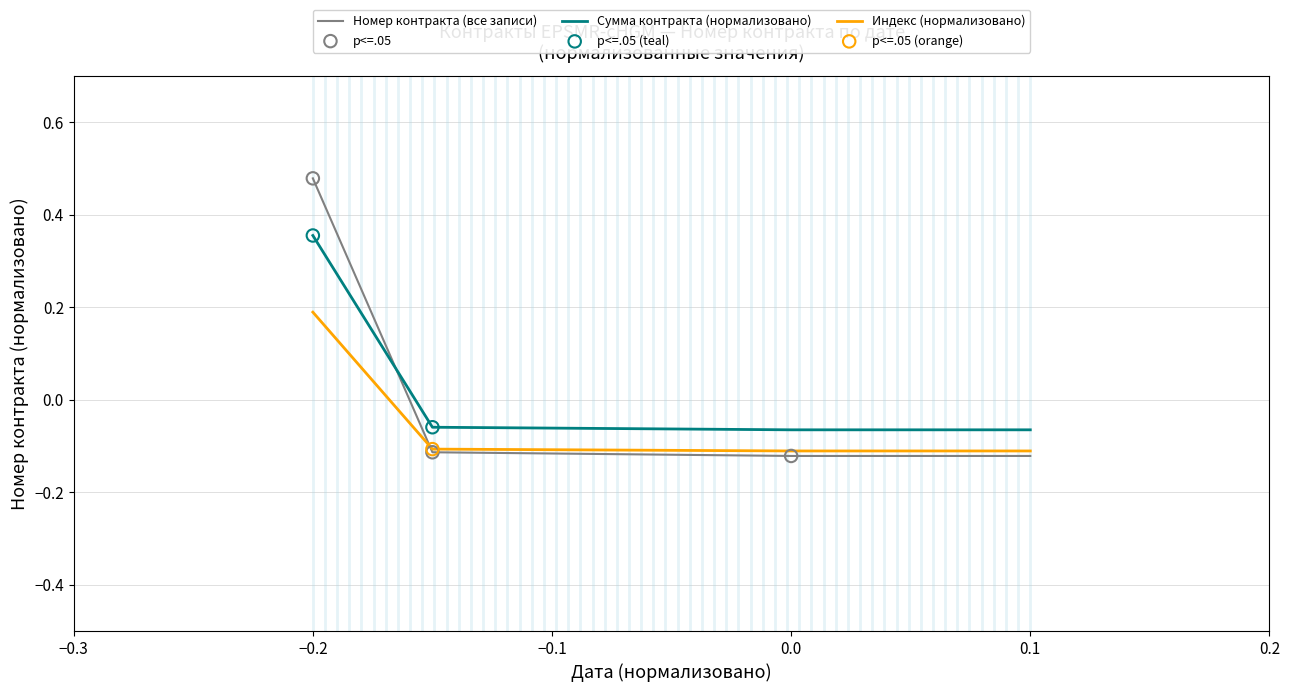

Which series has the widest spread of values?

Номер контракта (все записи)